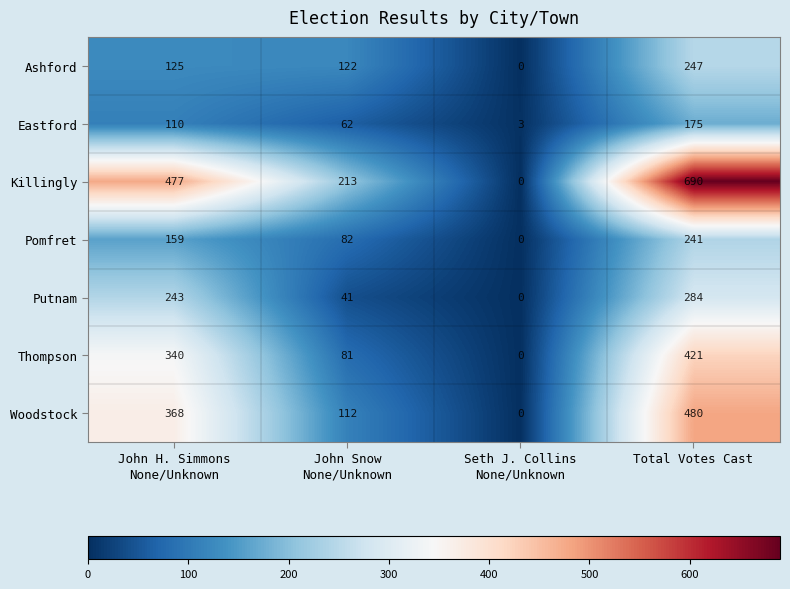

The Pomfret series shows 430 at Total Votes Cast. True or false?

False